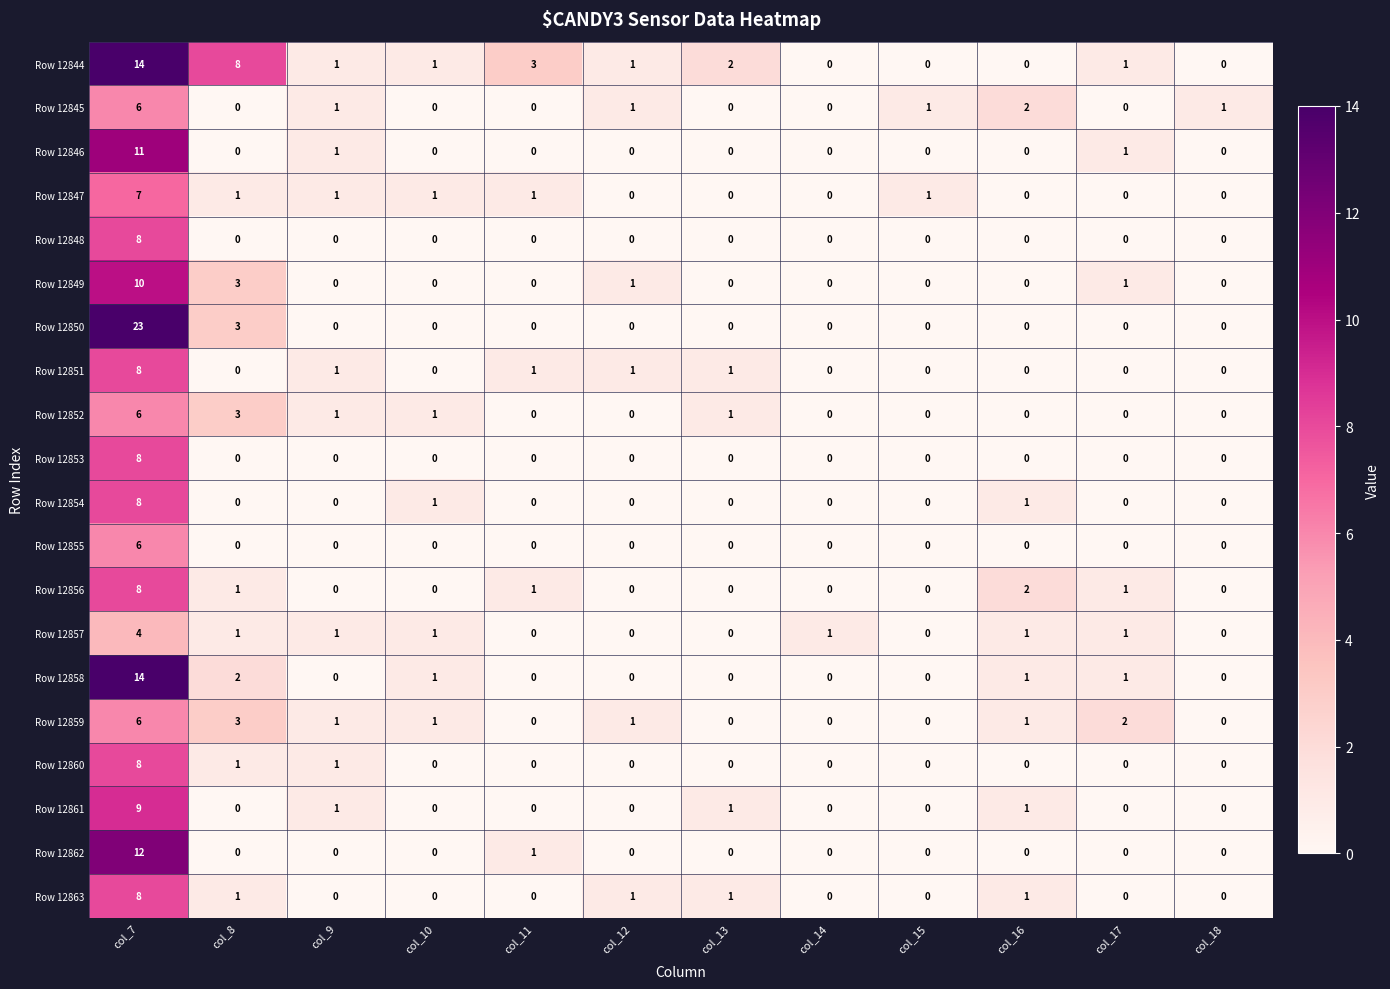

At which label is Row 12850 closest to 11?

col_8